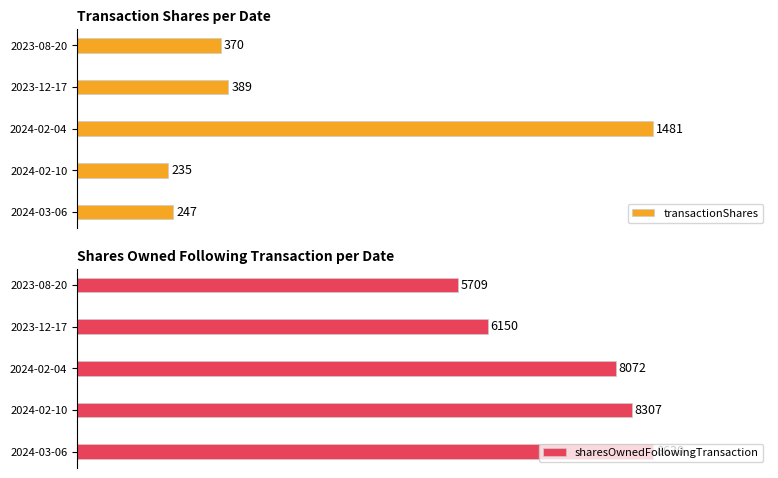

Does the chart contain any negative values?

No